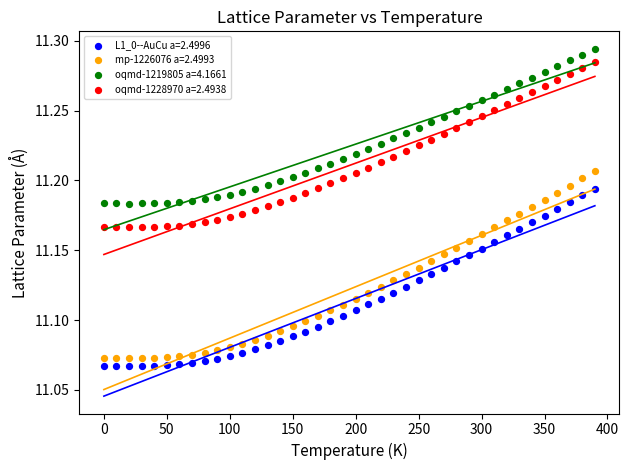

Which series has the largest Y range (max minus min)?

mp-1226076 a=2.4993